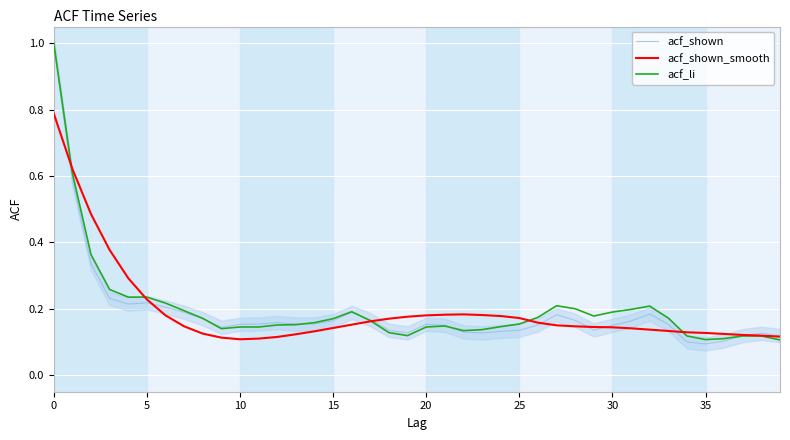

Does the chart display data point markers on the line(s)?

No